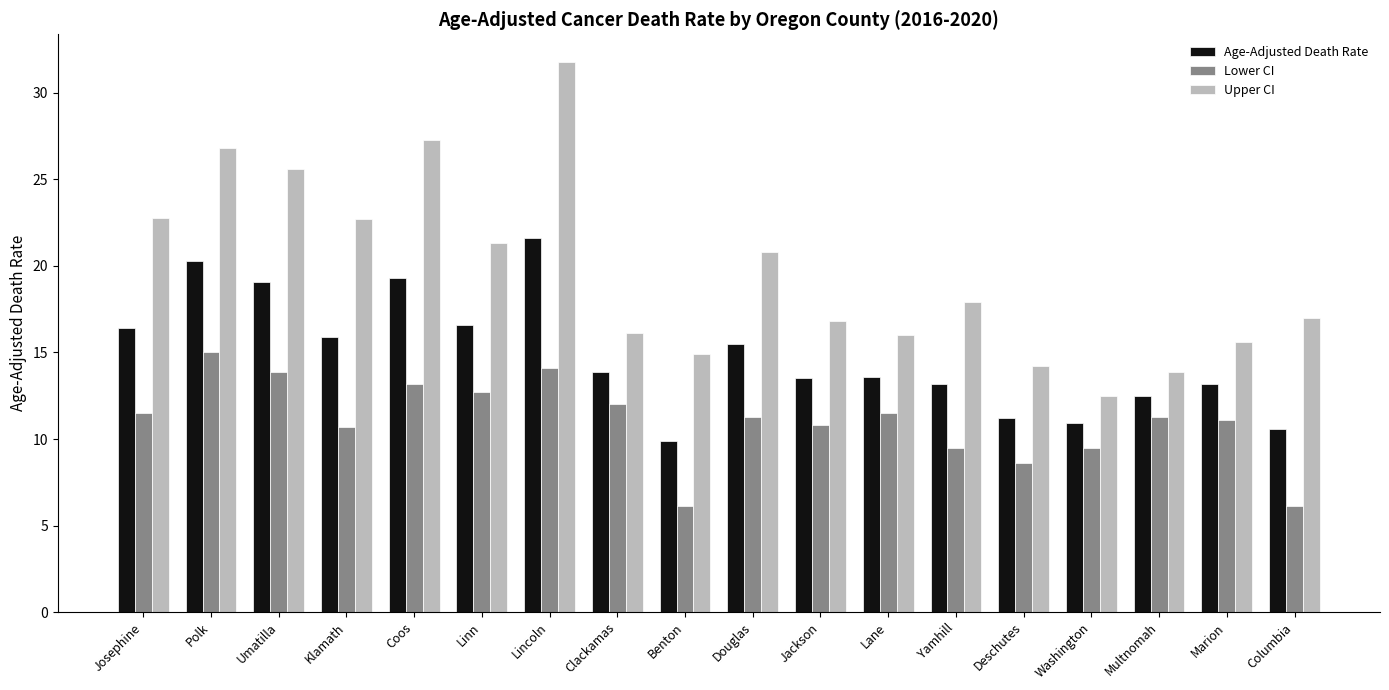

What is the difference between the maximum and minimum values in the Upper CI series?

19.3